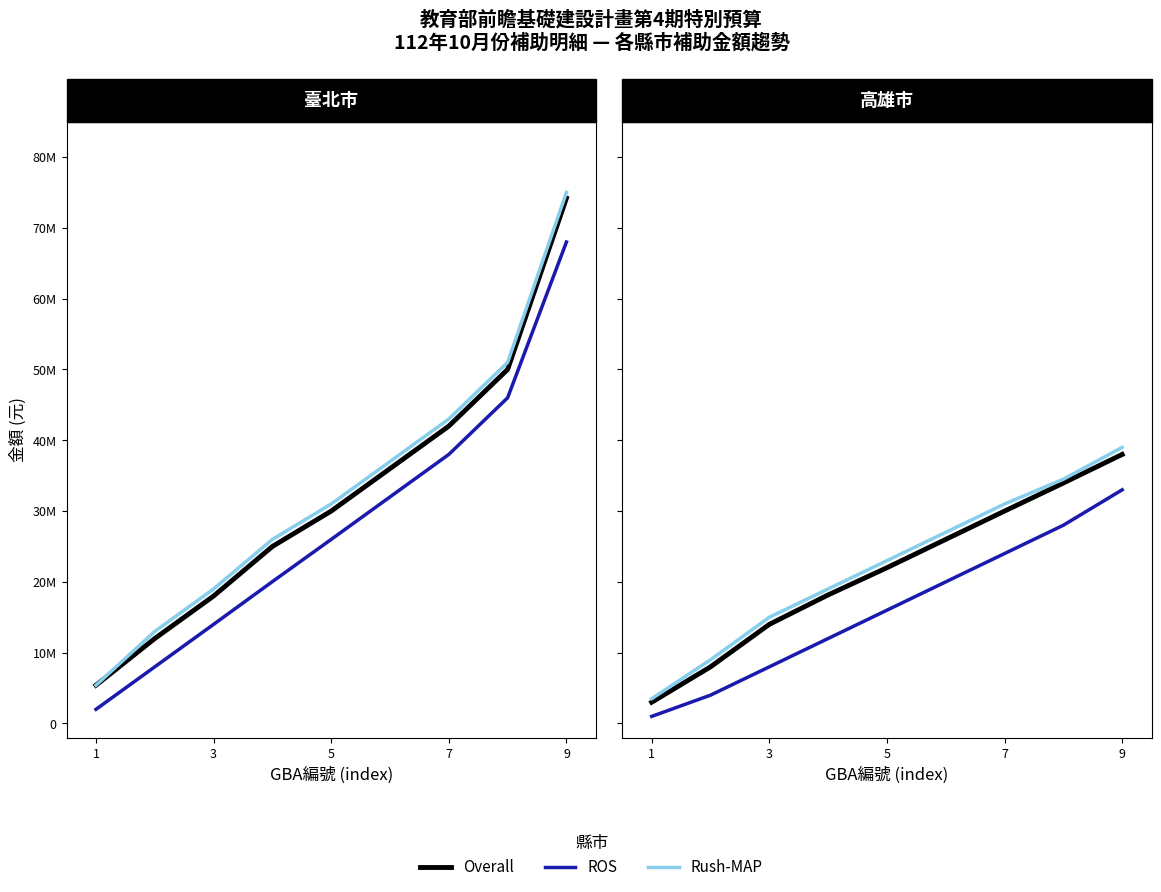

True or false: ROS has more than 0 points higher than both neighbors.

False